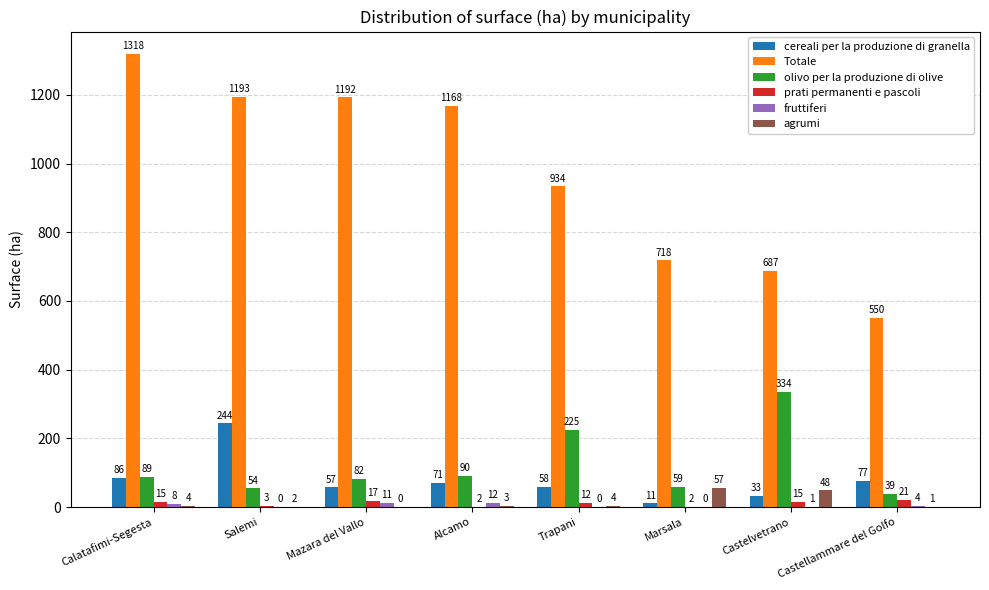

What is the label of the 7th bar from the left?

Castelvetrano